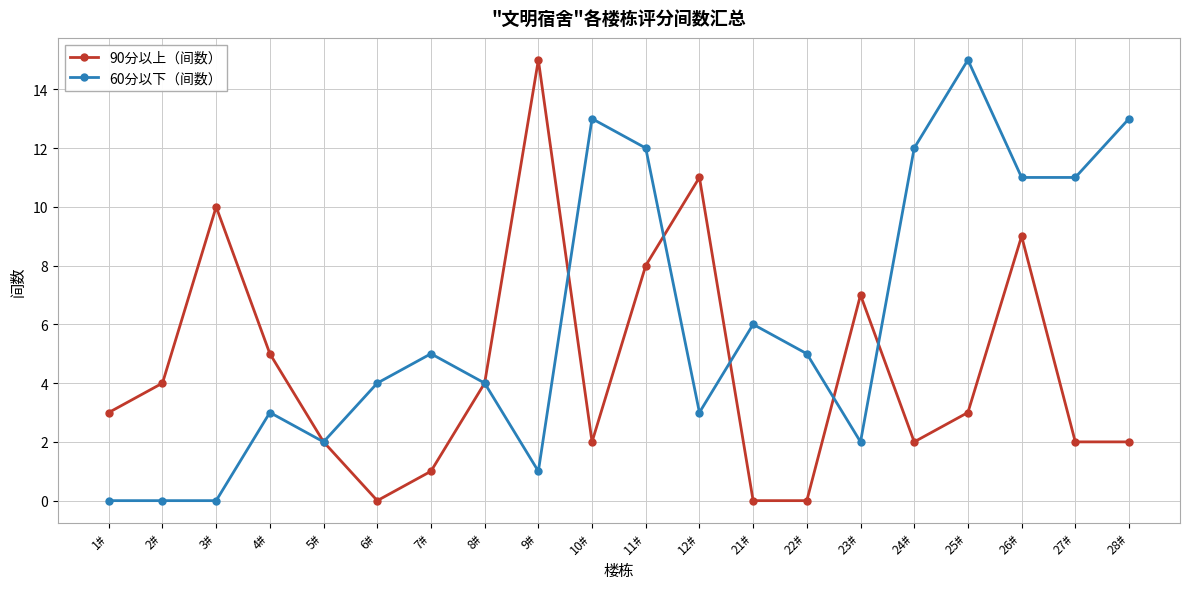

Rank the series at 22# from highest to lowest value.

60分以下（间数）, 90分以上（间数）